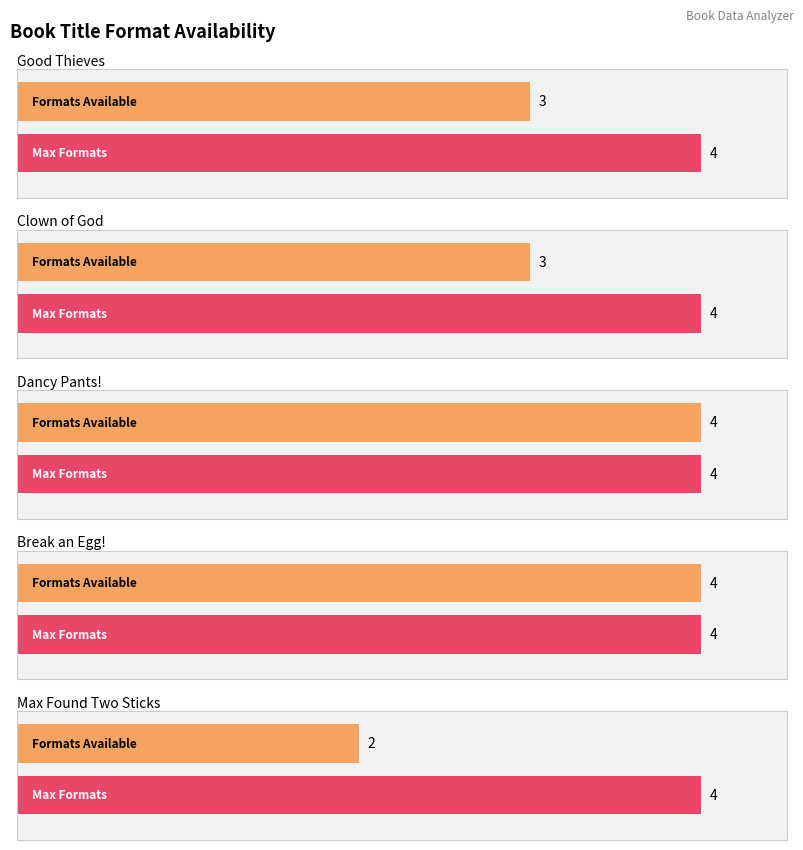

What is the label of the 1st bar from the right?

Max Found Two Sticks